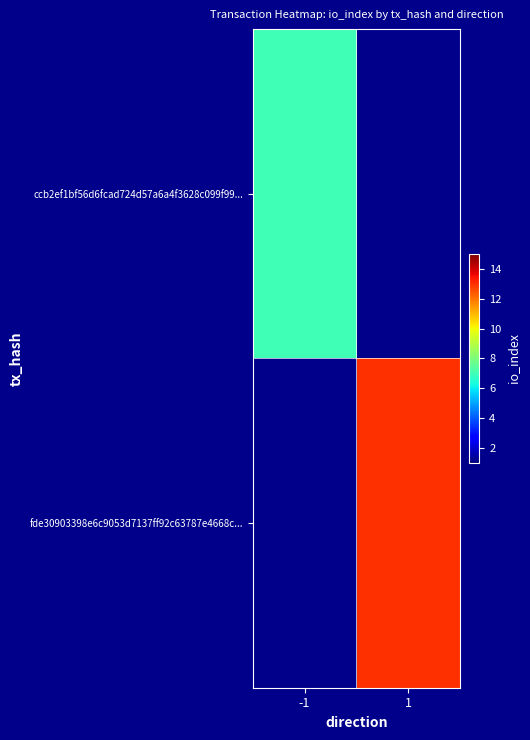

Reading left to right, extract all data points from this chart.

ccb2ef1bf56d6fcad724d57a6a4f3628c099f99...: -1=7	1=0
fde30903398e6c9053d7137ff92c63787e4668c...: -1=0	1=13